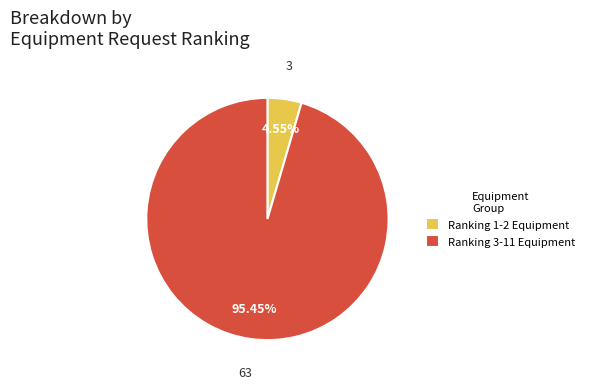

Between Ranking 3-11 Equipment and Ranking 1-2 Equipment, which is larger?

Ranking 3-11 Equipment